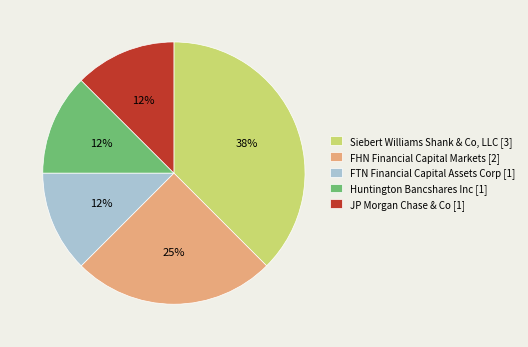

What percentage is the FHN Financial Capital Markets [2] slice, to the nearest percent?

25%